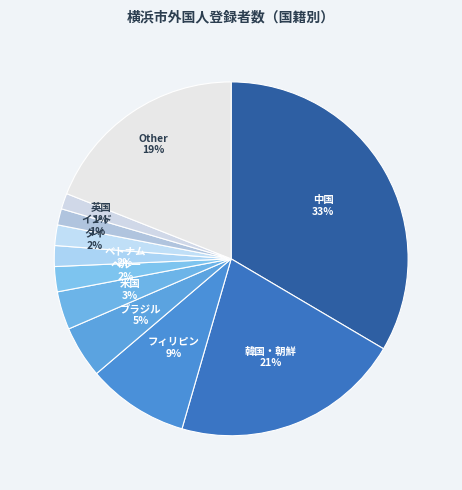

Which category has the biggest portion of the pie?

中国